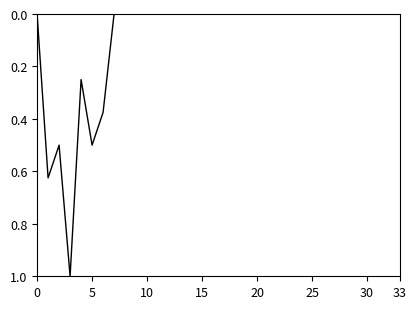

What is the greatest value displayed?

1.0